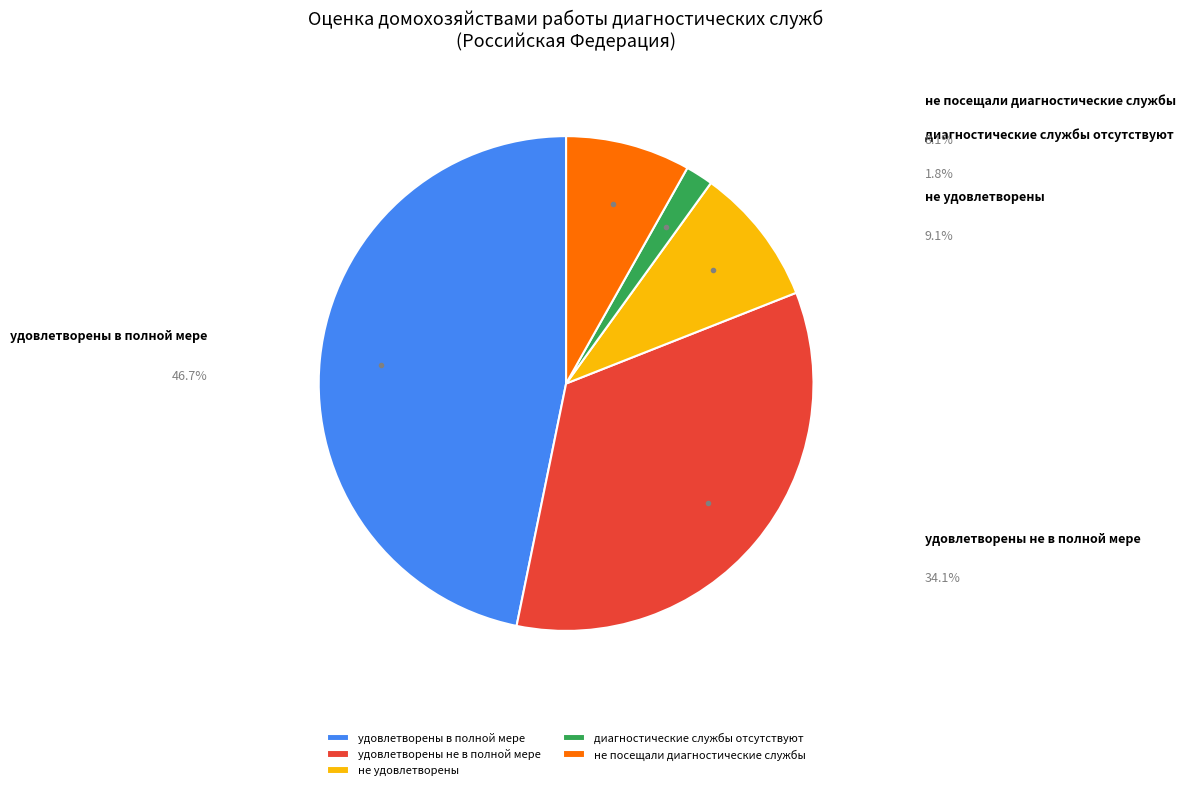

Which category has the biggest portion of the pie?

удовлетворены в полной мере